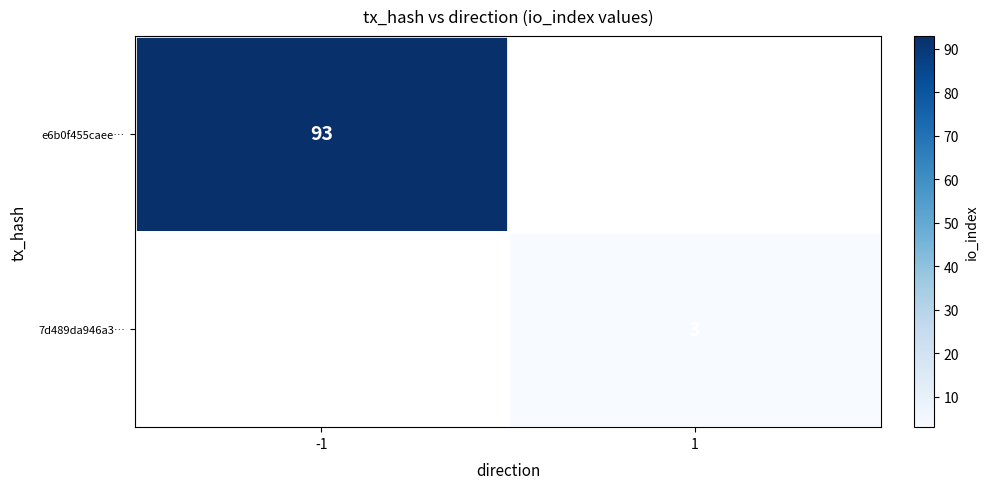

How many data points does each series have?

2